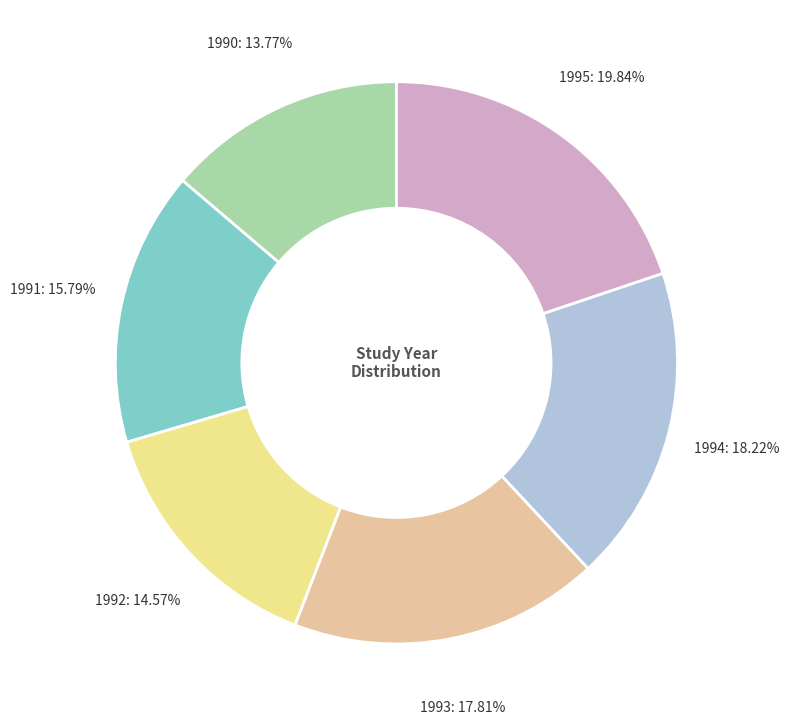

The 1995 slice represents 9% of the pie. True or false?

False